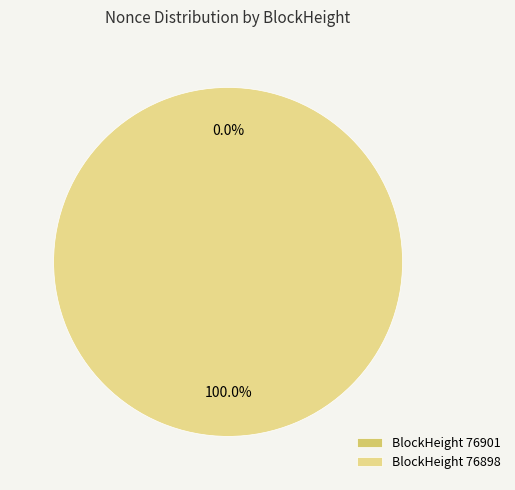

Which slice is the largest?

BlockHeight 76898